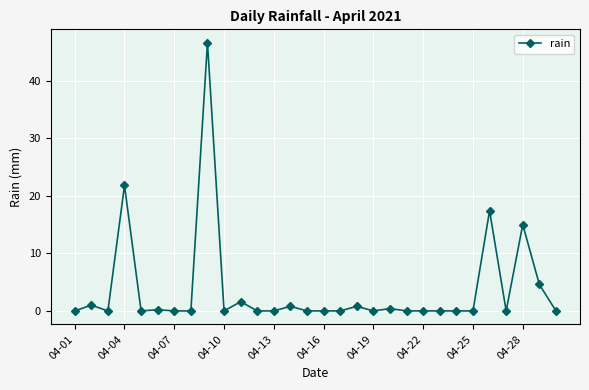

True or false: the data has more than 2 interior local peaks.

True